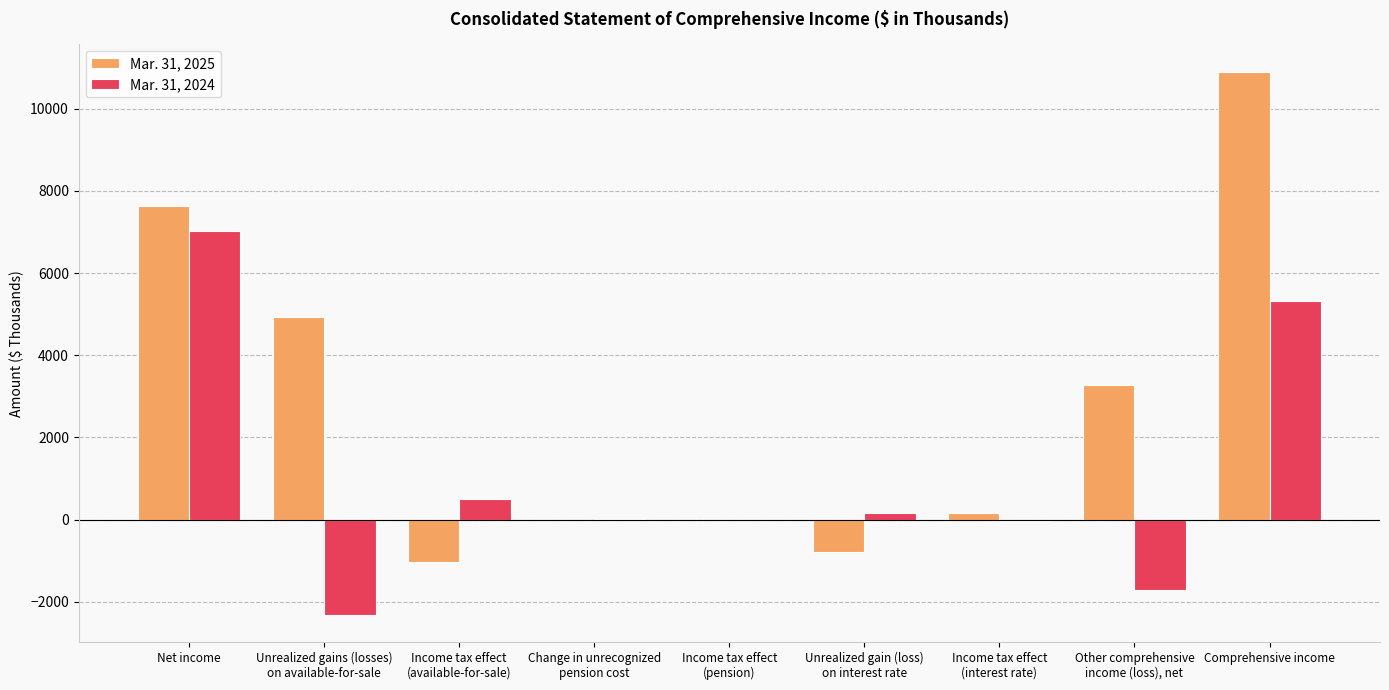

What is the maximum value shown in the chart?

10903